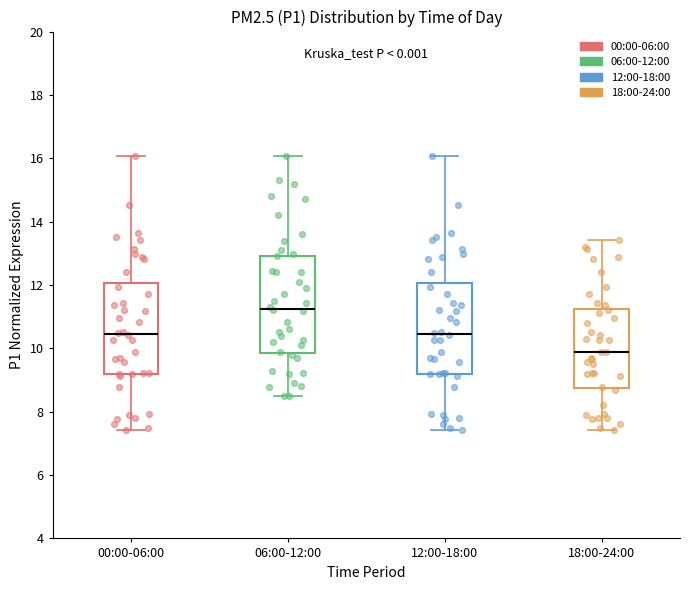

Reading left to right, read every box against the y-axis: the position of its median line, the range the box covers, and the ends of its whiskers. The values are not printed on the chart, so give them approximately, as read against the axis.

00:00-06:00: median 10.4, box 9.2 to 12.0, whiskers 7.4 to 16.0
06:00-12:00: median 11.2, box 9.8 to 13.0, whiskers 8.6 to 16.0
12:00-18:00: median 10.4, box 9.2 to 12.0, whiskers 7.4 to 16.0
18:00-24:00: median 9.8, box 8.8 to 11.2, whiskers 7.4 to 13.4